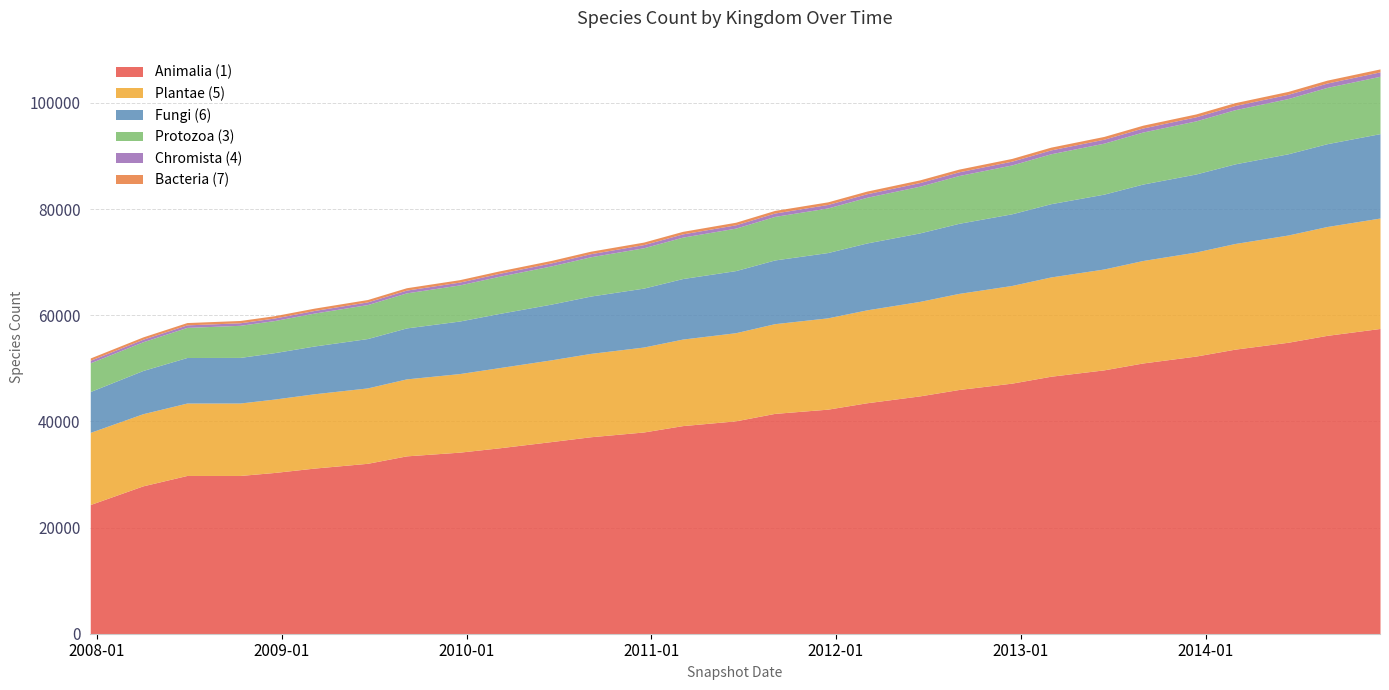

Reading left to right, what are all the values shown in this chart?

Animalia (1): 24339	27852	29810	29810	30374	31200	32100	33500	34200	35000	36200	37100	38000	39200	40100	41500	42300	43500	44800	46000	47200	48500	49700	51000	52300	53600	54900	56200	57500
Plantae (5): 13590	13590	13639	13645	13827	14000	14200	14500	14800	15100	15400	15700	16000	16300	16600	16900	17200	17500	17800	18100	18400	18700	19000	19300	19600	19900	20200	20500	20800
Fungi (6): 7695	8143	8582	8591	8743	9000	9300	9600	9900	10200	10500	10800	11100	11400	11700	12000	12300	12600	12900	13200	13500	13800	14100	14400	14700	15000	15300	15600	15900
Protozoa (3): 5411	5411	5668	6046	6046	6200	6400	6600	6800	7000	7200	7400	7600	7800	8000	8200	8400	8600	8800	9000	9200	9400	9600	9800	10000	10200	10400	10600	10800
Chromista (4): 477	477	477	477	477	490	505	520	535	550	565	580	595	610	625	640	655	670	685	700	715	730	745	760	775	790	805	820	835
Bacteria (7): 435	435	435	435	438	440	445	450	455	460	465	470	475	480	485	490	495	500	505	510	515	520	525	530	535	540	545	550	555